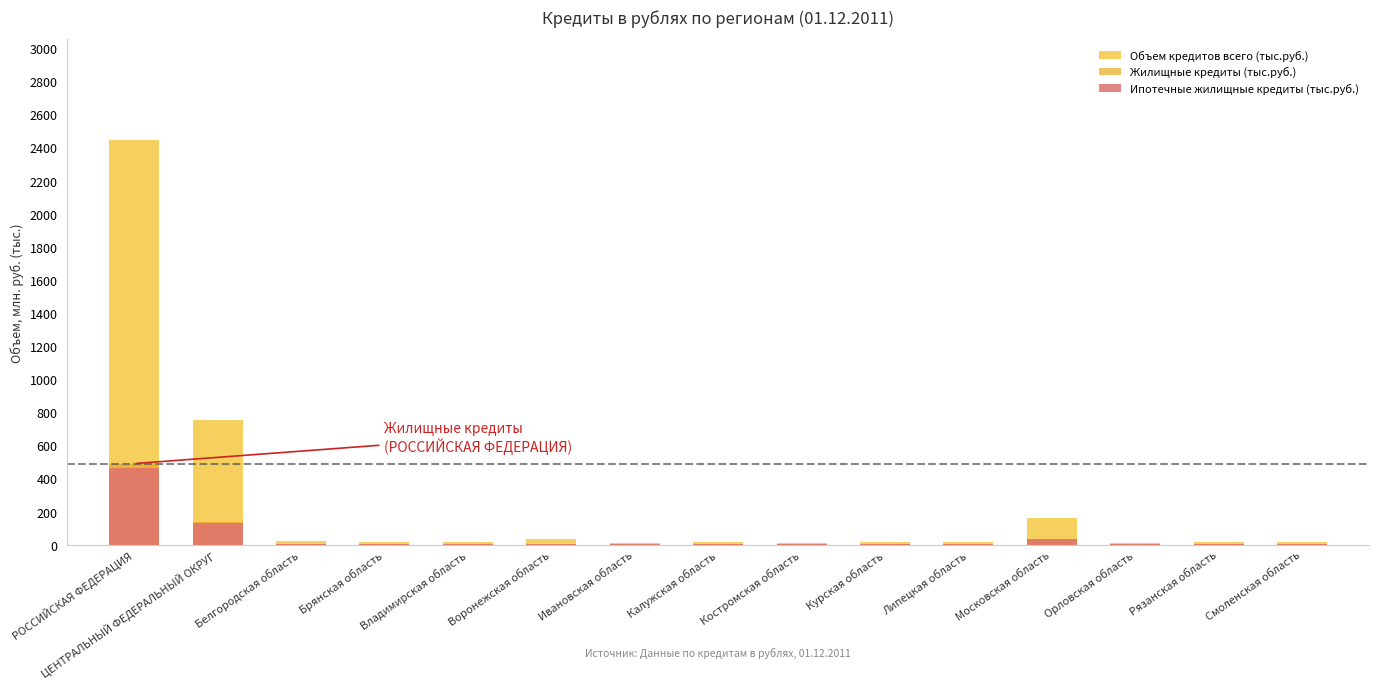

How many values in the Жилищные кредиты (тыс.руб.) series exceed 3?

11